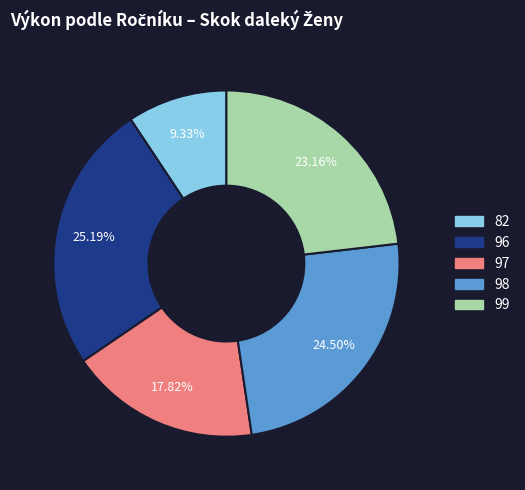

Is there a majority slice in this chart?

No